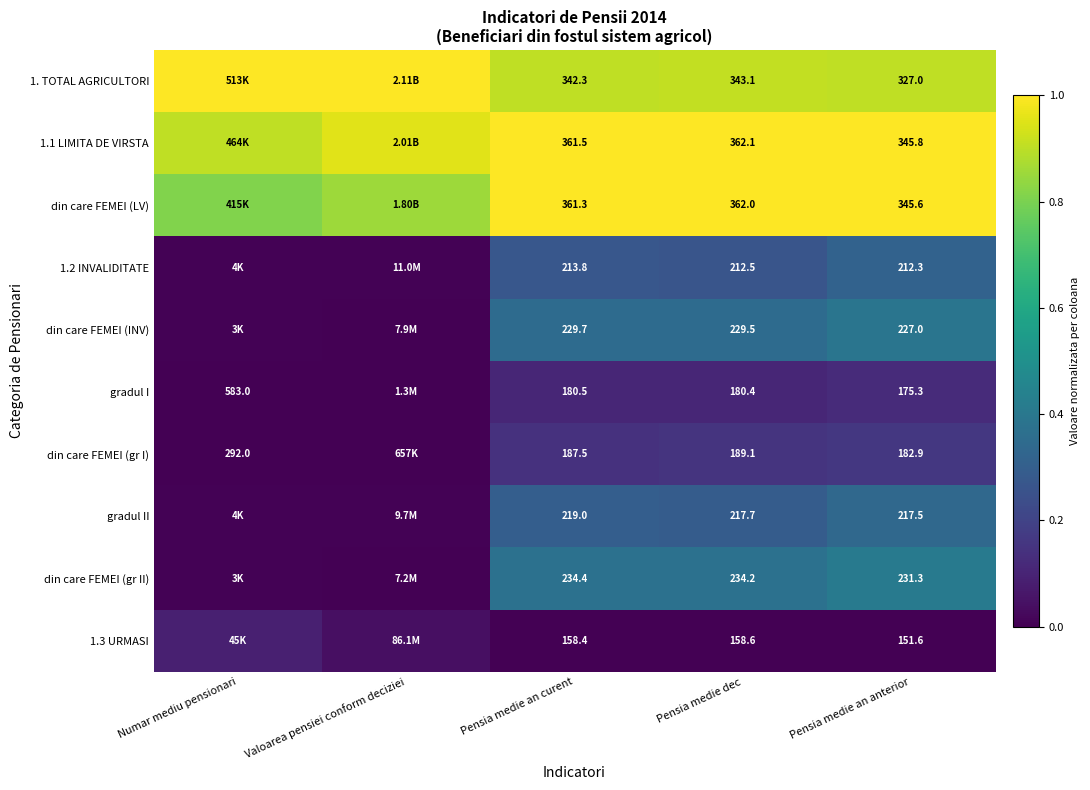

Is it true that 1.1 LIMITA DE VIRSTA equals 0.3 at Pensia medie an curent?

False